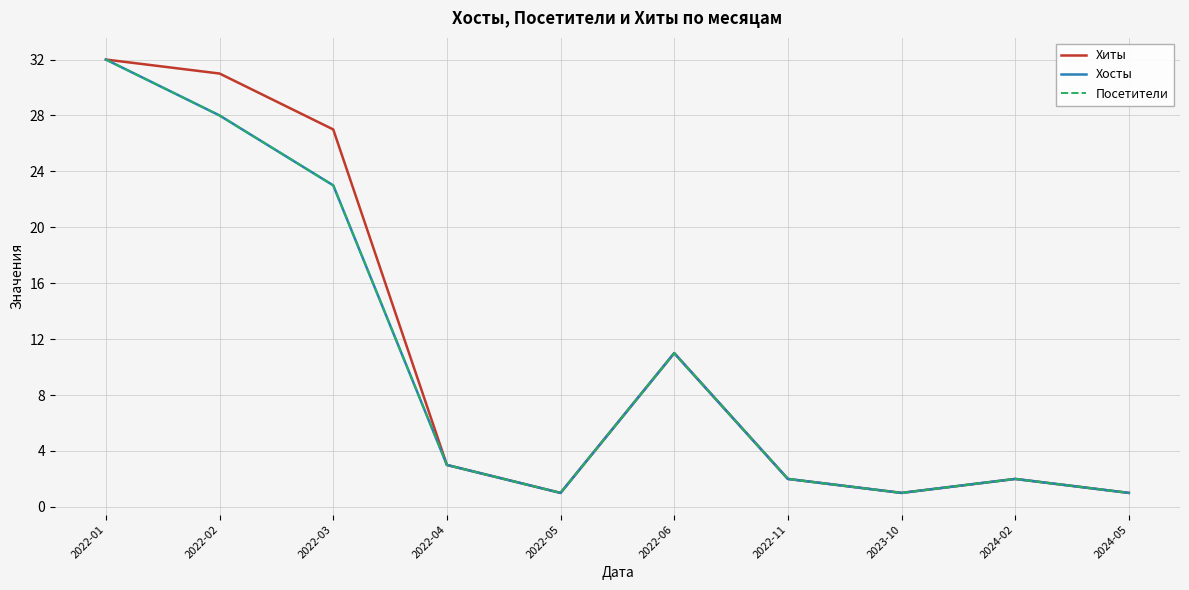

Reading left to right, transcribe all the data shown in this chart.

Хиты: 2022-01=32	2022-02=31	2022-03=27	2022-04=3	2022-05=1	2022-06=11	2022-11=2	2023-10=1	2024-02=2	2024-05=1
Хосты: 2022-01=32	2022-02=28	2022-03=23	2022-04=3	2022-05=1	2022-06=11	2022-11=2	2023-10=1	2024-02=2	2024-05=1
Посетители: 2022-01=32	2022-02=28	2022-03=23	2022-04=3	2022-05=1	2022-06=11	2022-11=2	2023-10=1	2024-02=2	2024-05=1